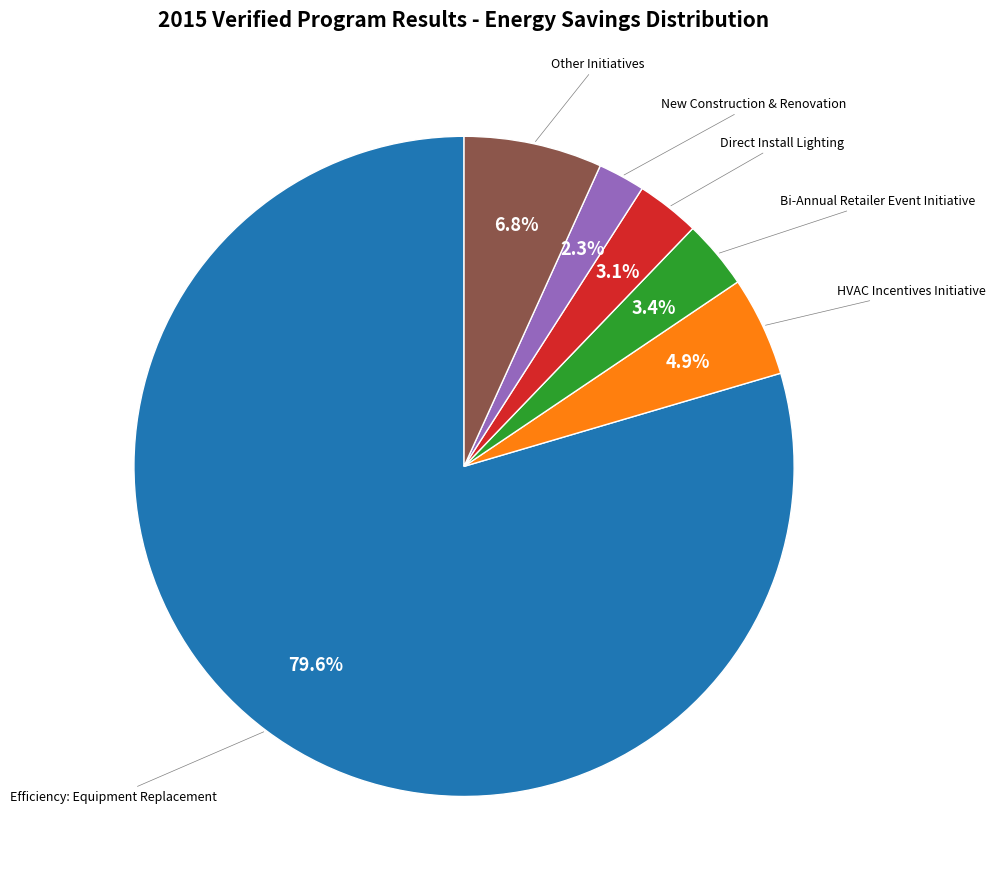

Does any single category account for the majority?

Yes